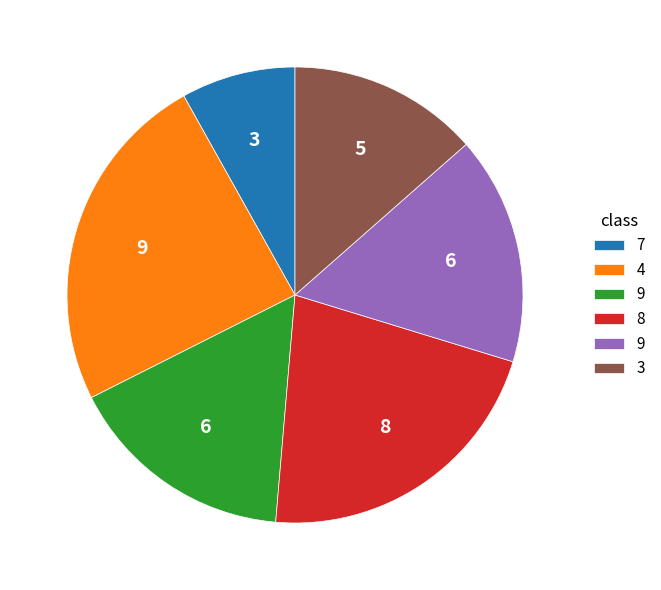

How many segments does this pie chart have?

6